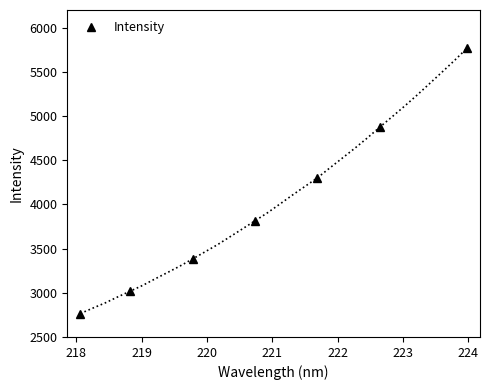

True or false: Intensity has more than 2 points higher than both neighbors.

False